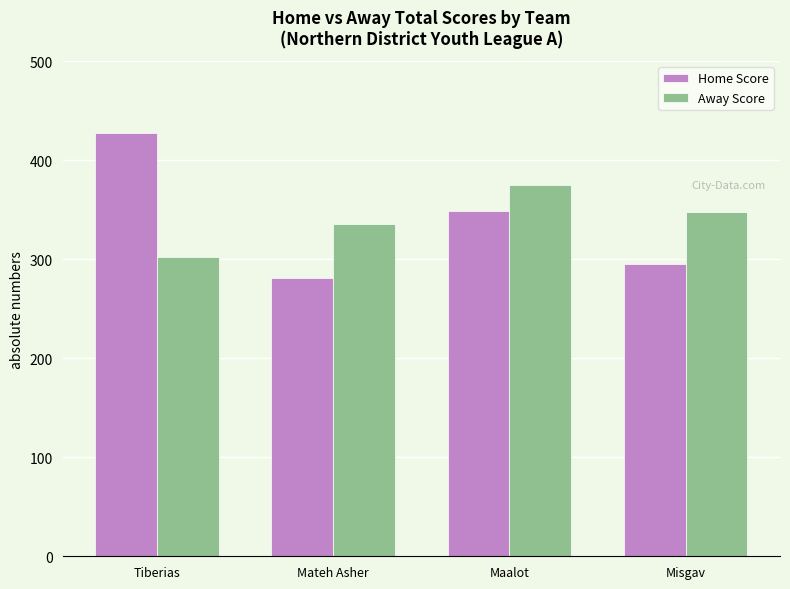

How many categories are shown in the chart?

4